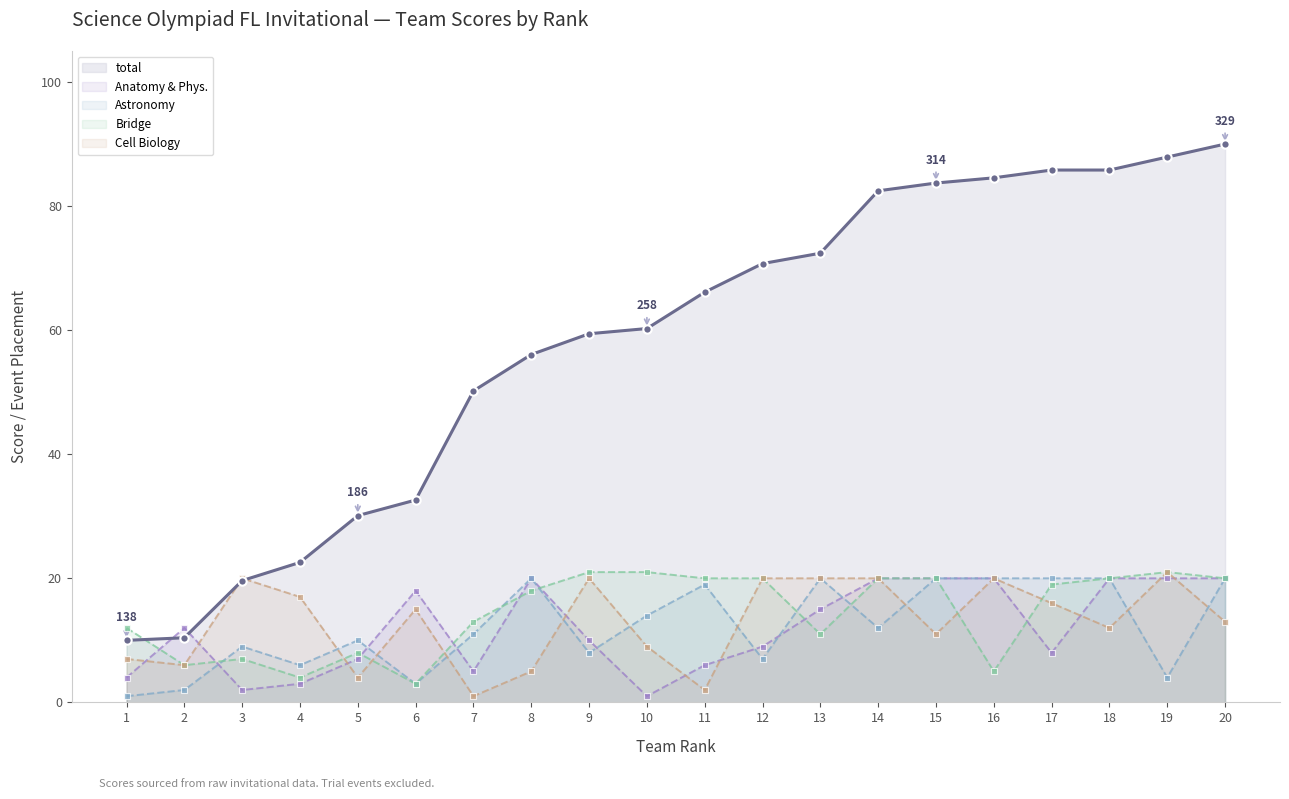

What is the approximate value of total at 4?

22.6